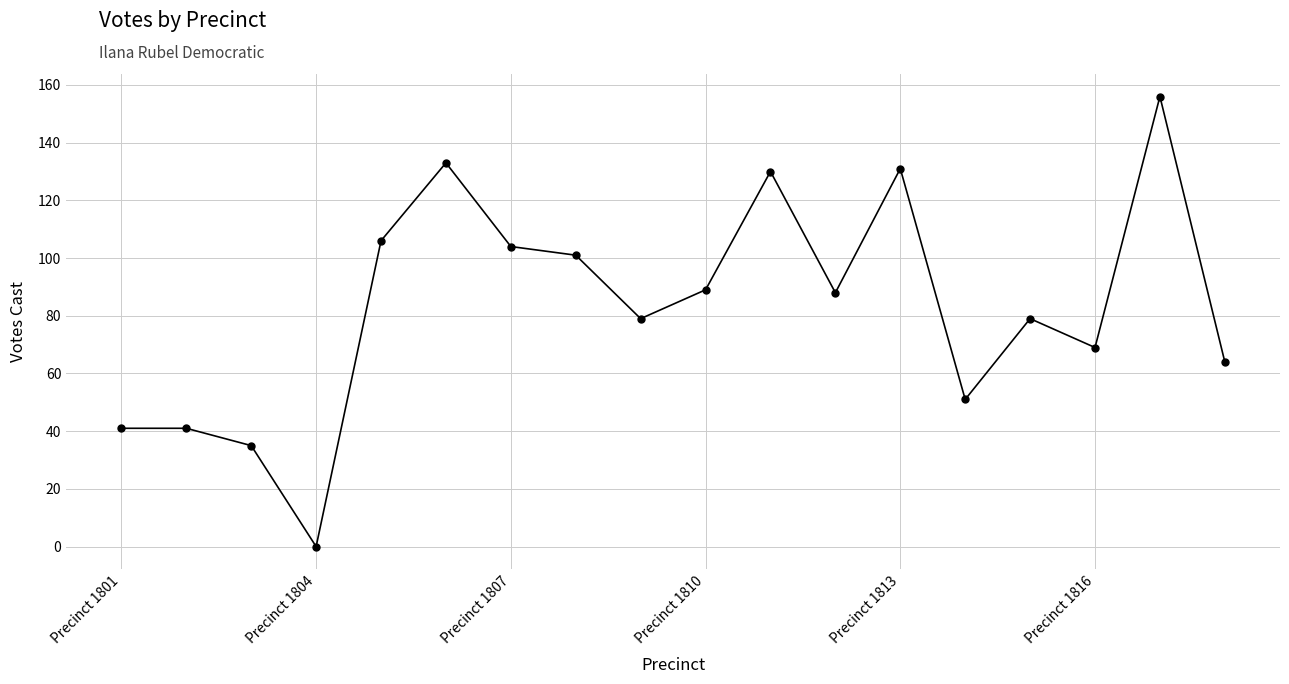

What is the value of the 10th point from the left?

89